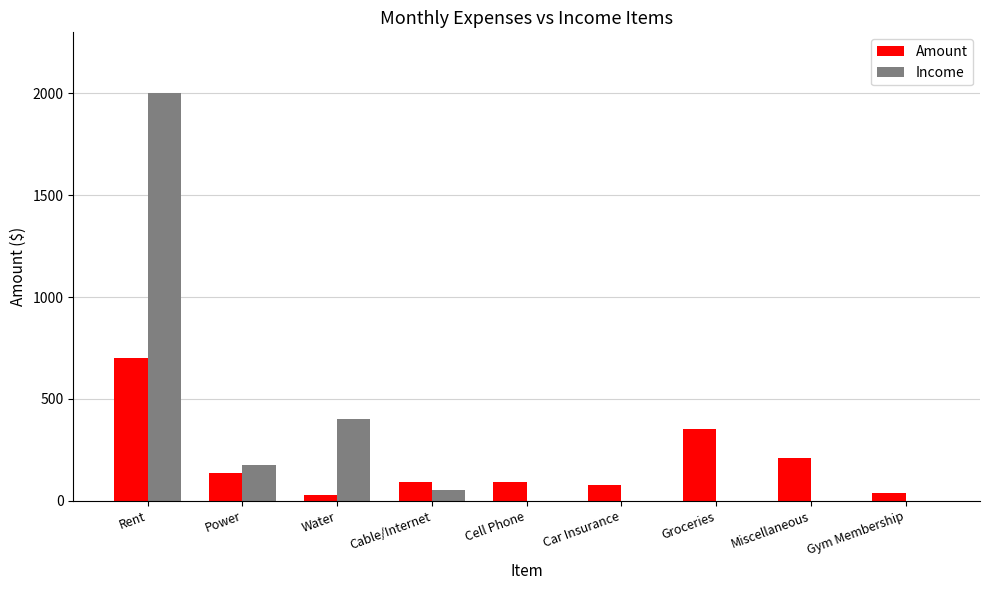

What is the total value across all series at Car Insurance?

75